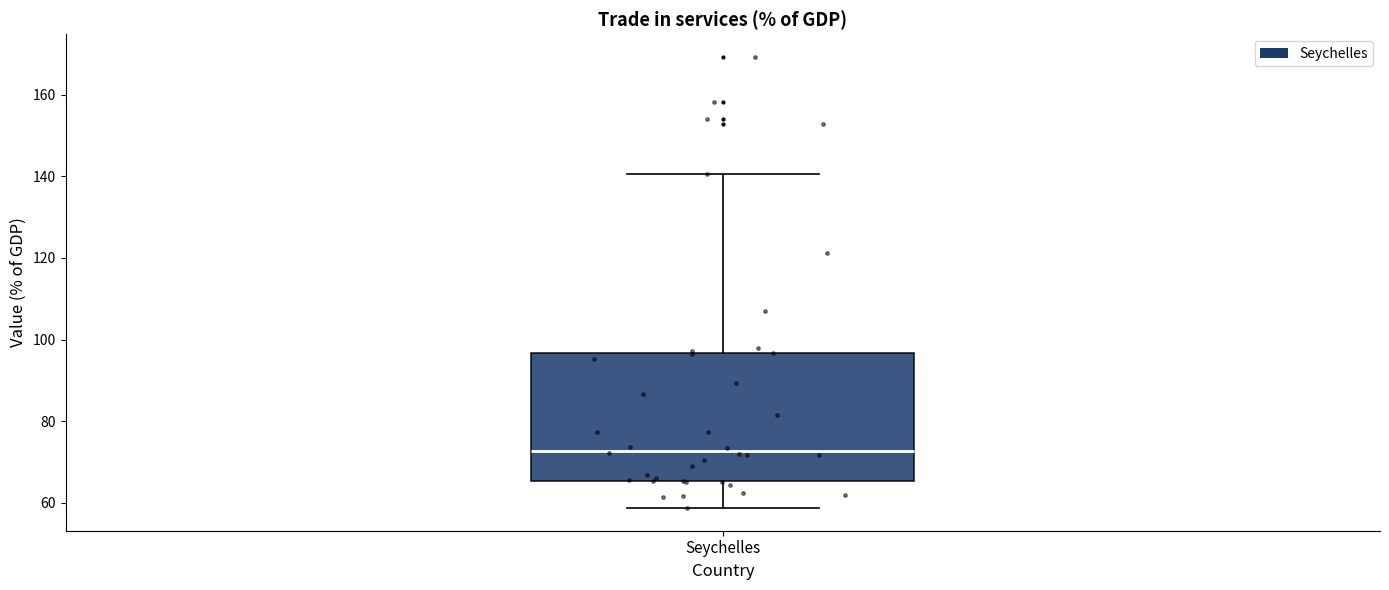

Where is the lower edge of the box for Seychelles on the y-axis? The values are not printed on the chart, so give them approximately, as read against the axis.

66